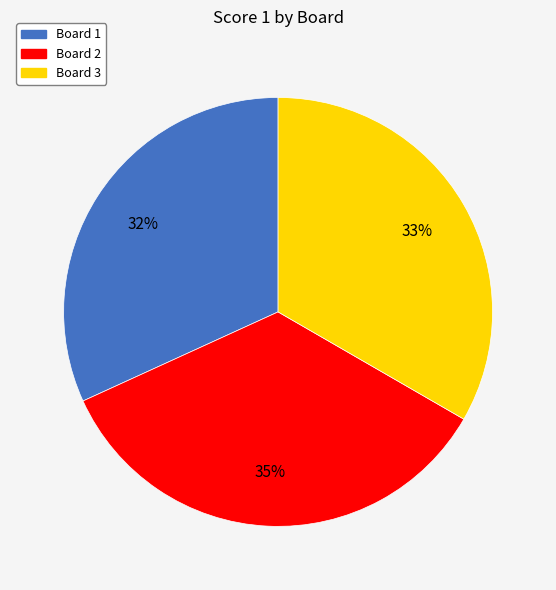

Which slice is the smallest?

Board 1